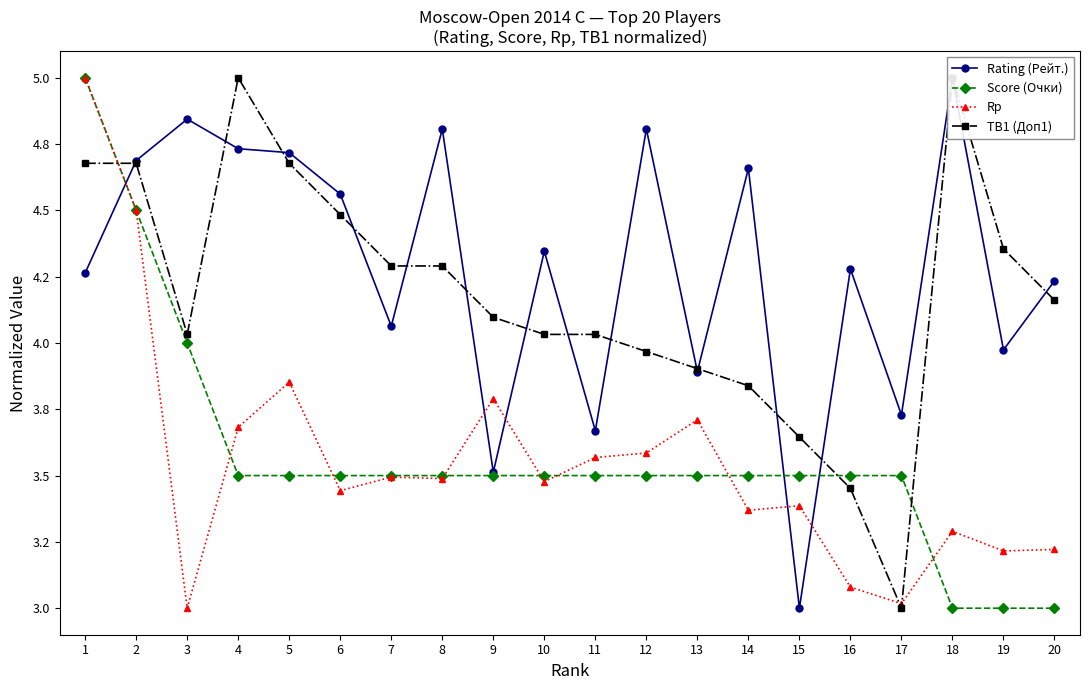

Between 9 and 4, which is larger?

4